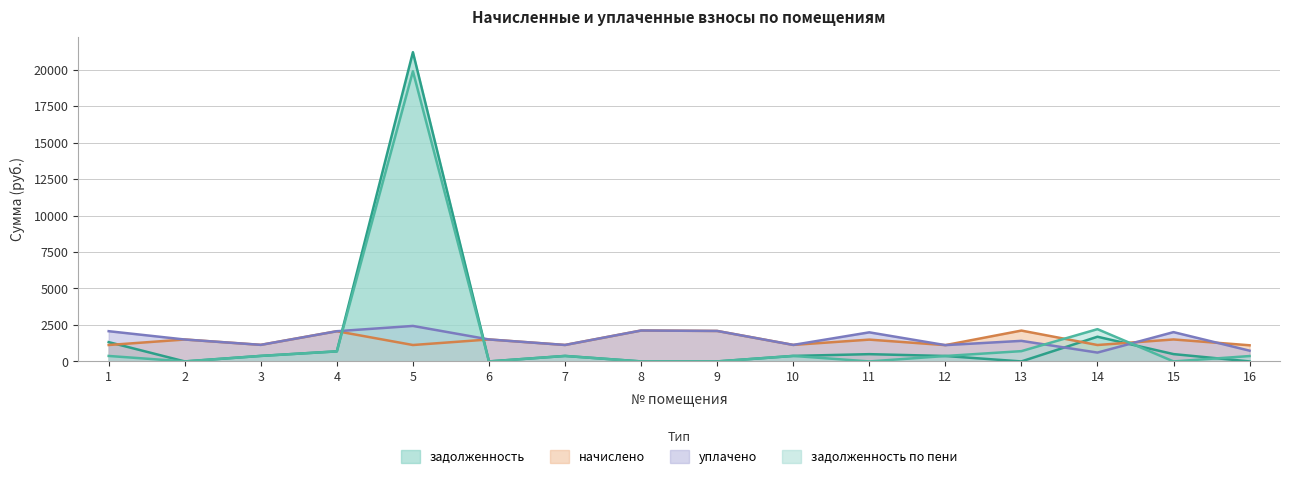

The задолженность series shows 116.0 at 3. True or false?

False